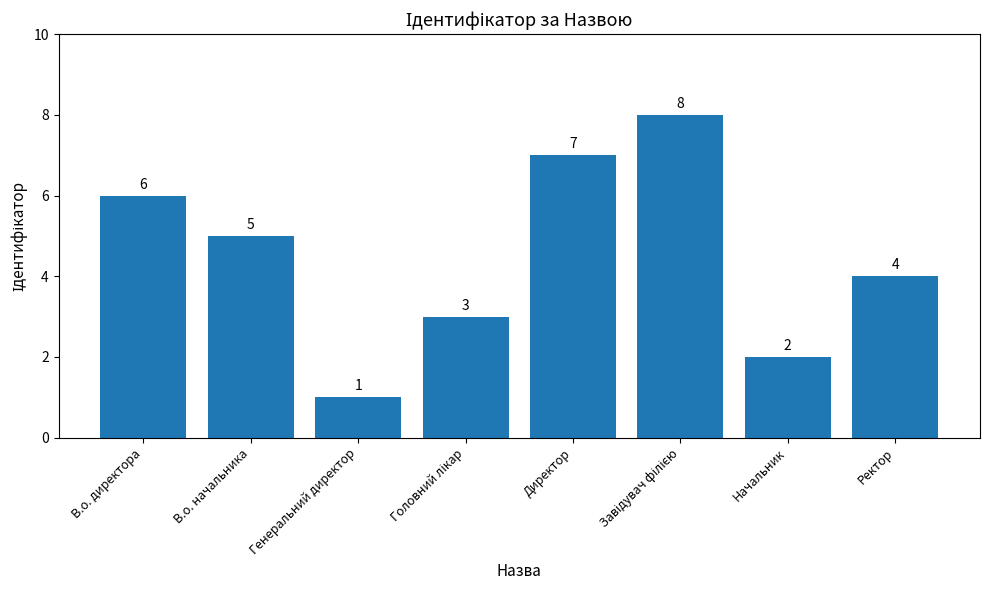

What is the label of the 1st bar from the left?

В.о. директора